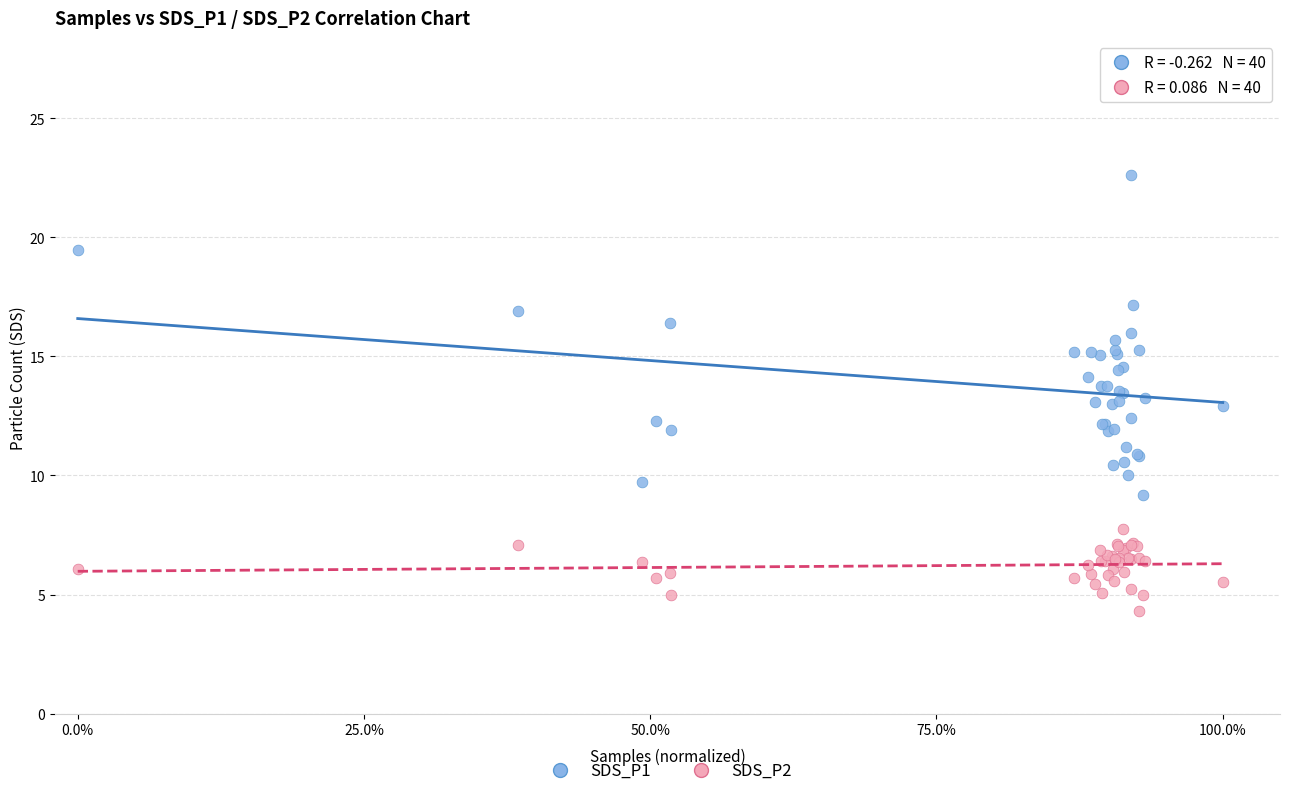

What are all the series names shown in the legend?

SDS_P1, SDS_P2